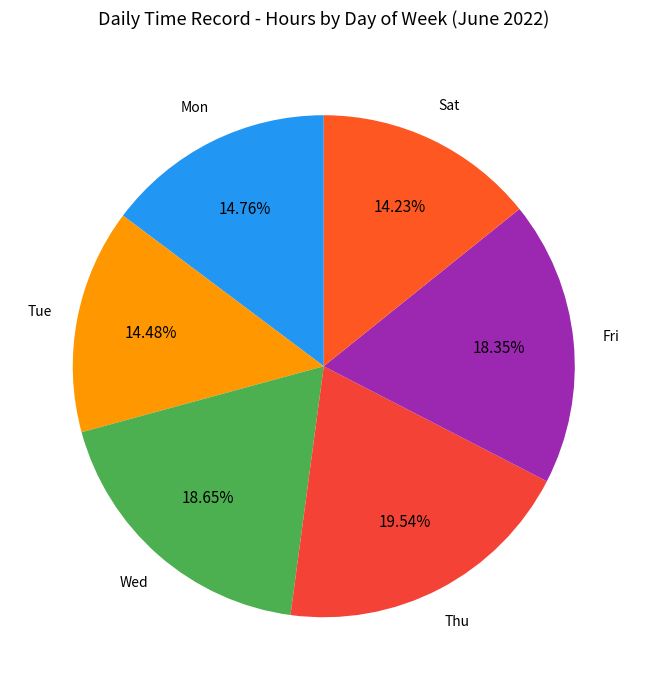

What is the largest slice in the pie chart?

Thu